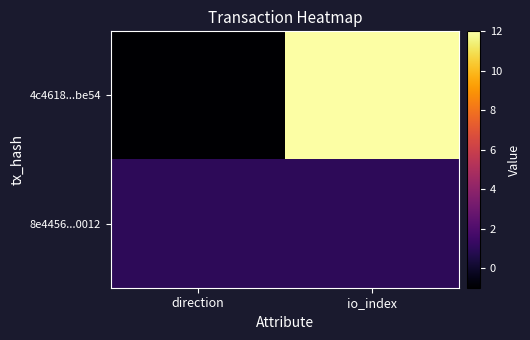

Rank the series by their average value, from highest to lowest.

4c4618...be54, 8e4456...0012